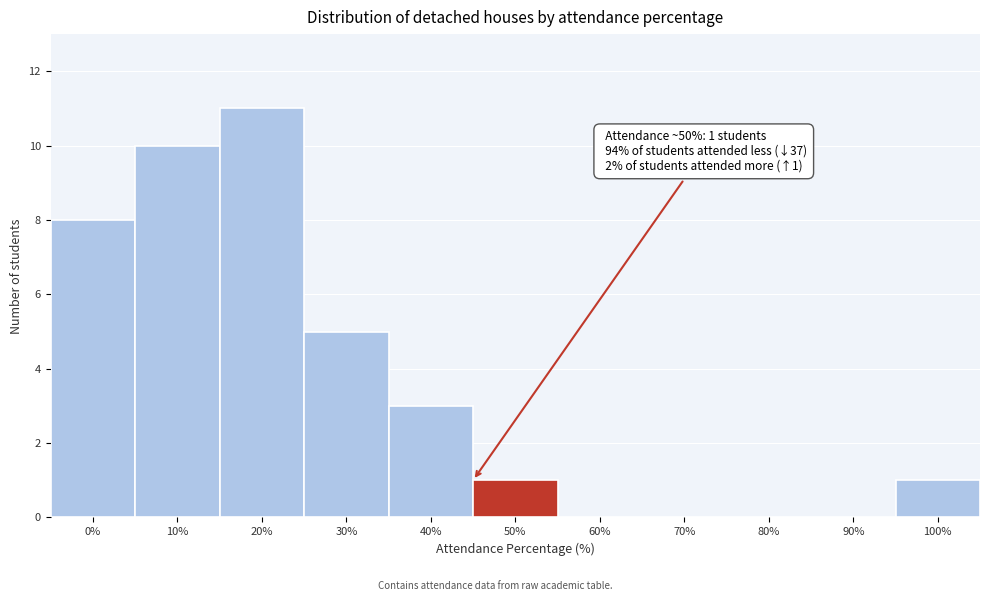

Reading right to left, list all the values displayed in this chart.

100%=1	90%=0	80%=0	70%=0	60%=0	50%=1	40%=3	30%=5	20%=11	10%=10	0%=8